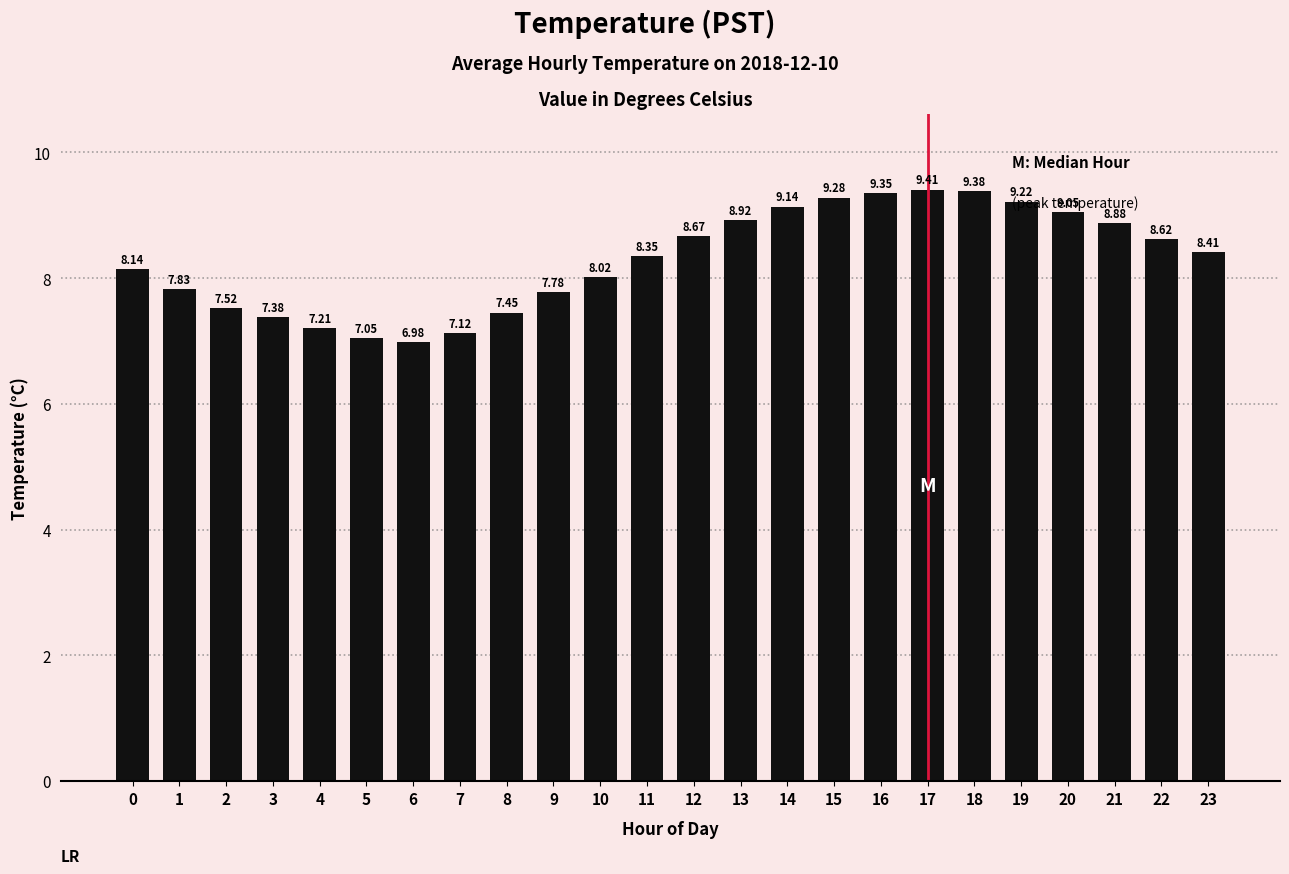

What is the change in value from 8 to 19?

+1.8